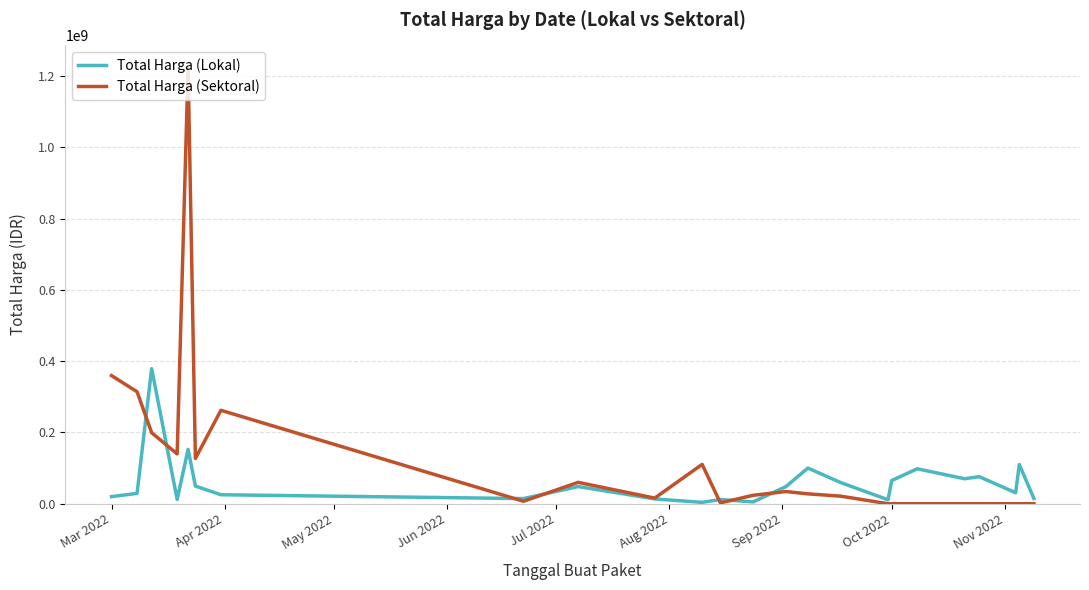

Which series has the largest total across all categories?

Total Harga (Sektoral)